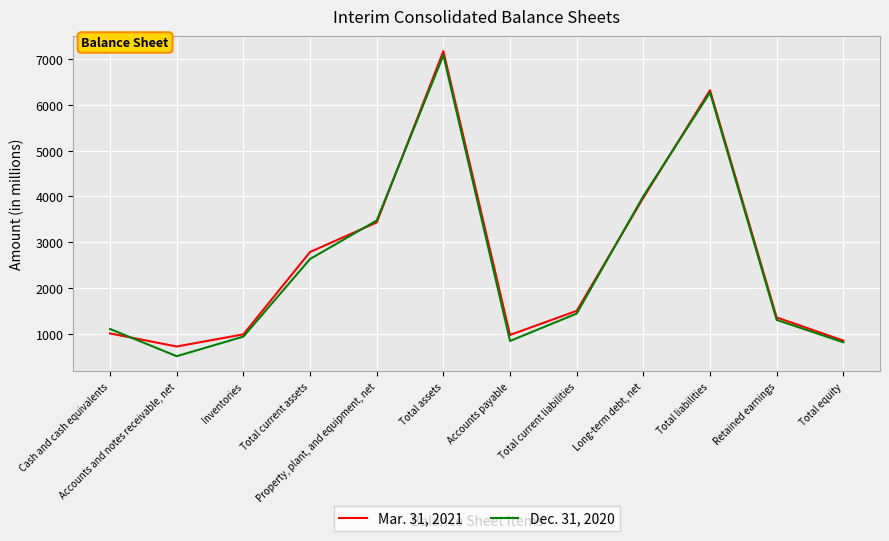

What is the lowest value of the Mar. 31, 2021 series?

723